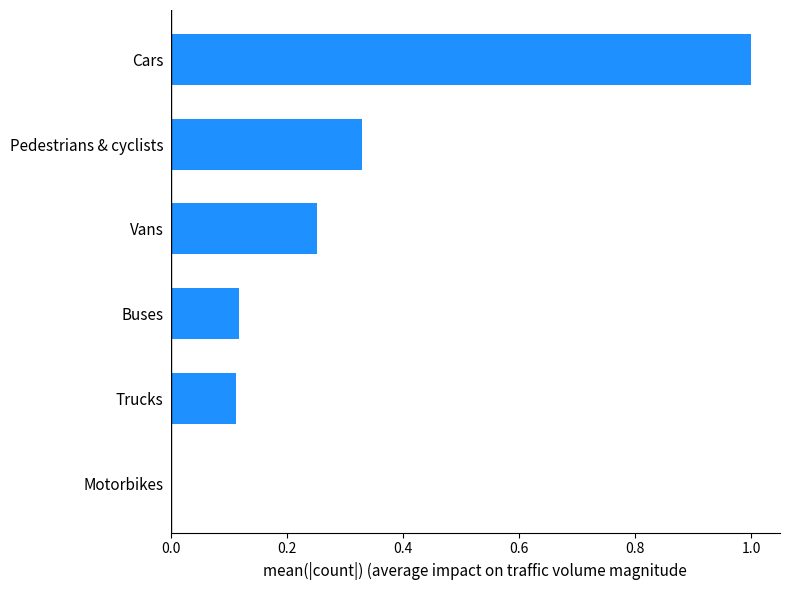

Is it true that the value at Motorbikes is 0.0?

True